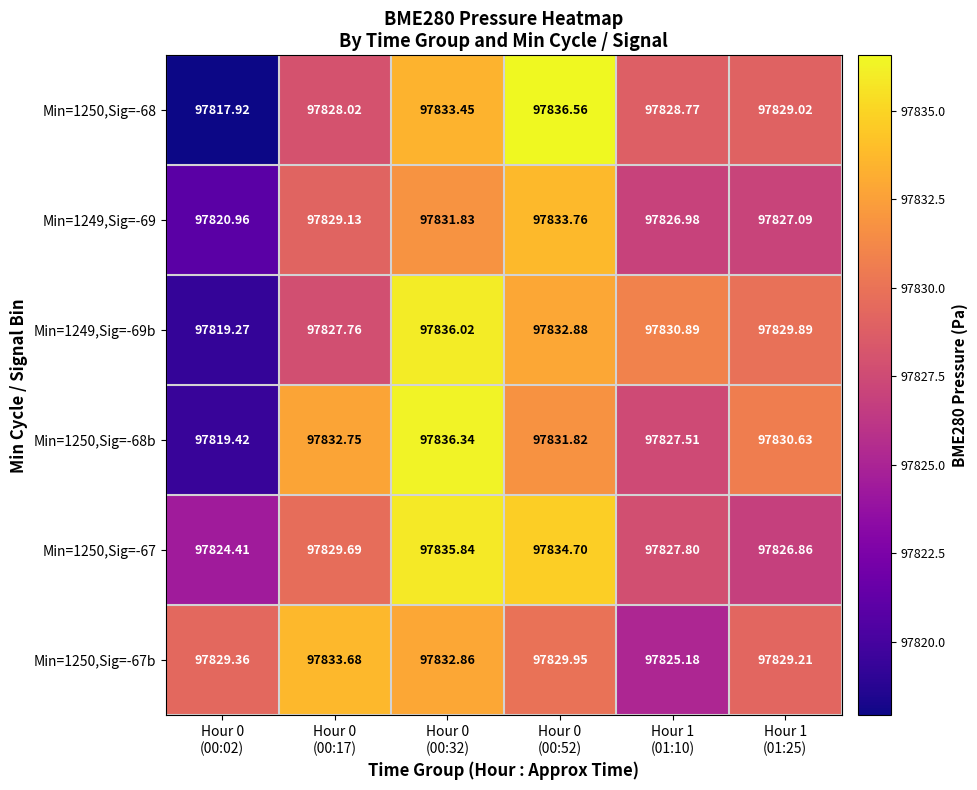

At which category is the sum across all series the highest?

Hour 0
(00:32)